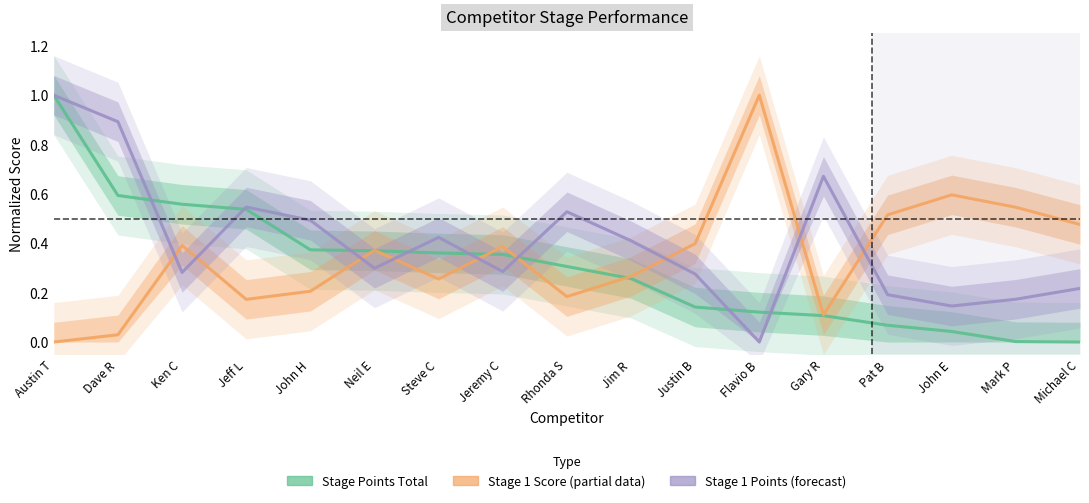

What is the spread (max minus min) of values at Austin T?

1.0